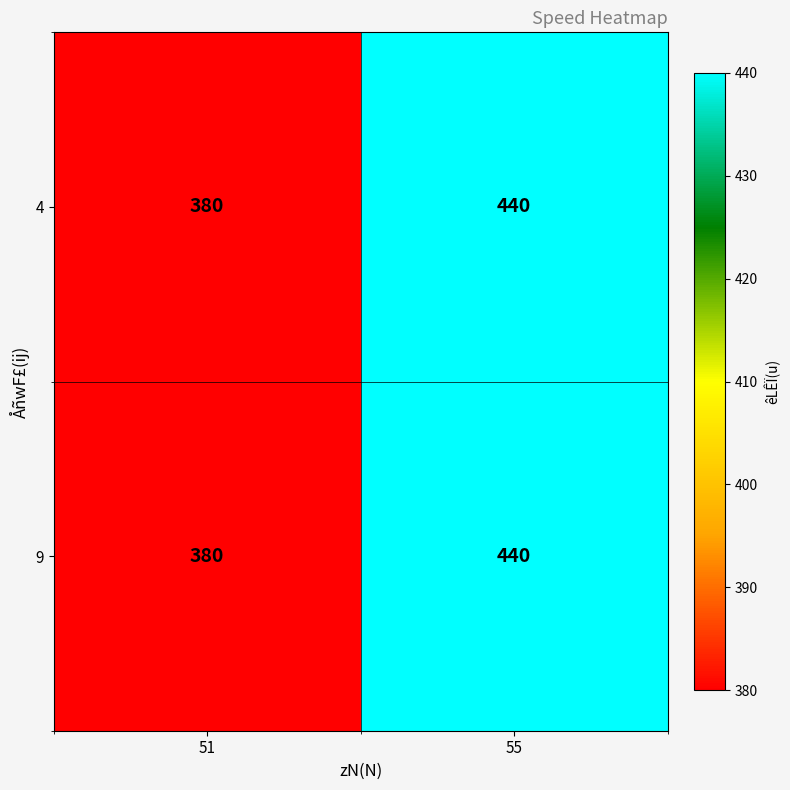

What is the highest value of the 9 series?

440